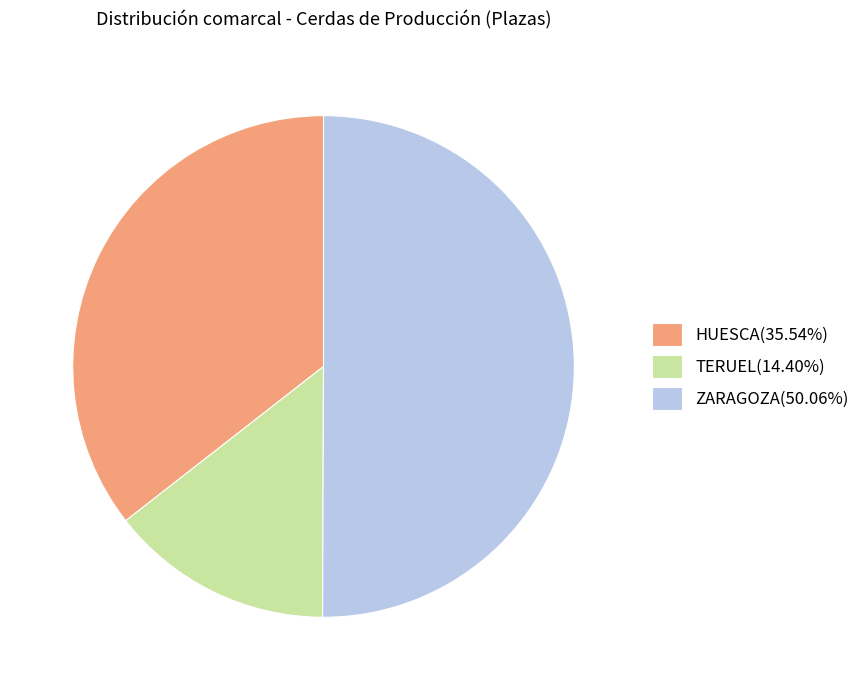

Combined, do ZARAGOZA(50.06%) and HUESCA(35.54%) account for over 50%?

Yes